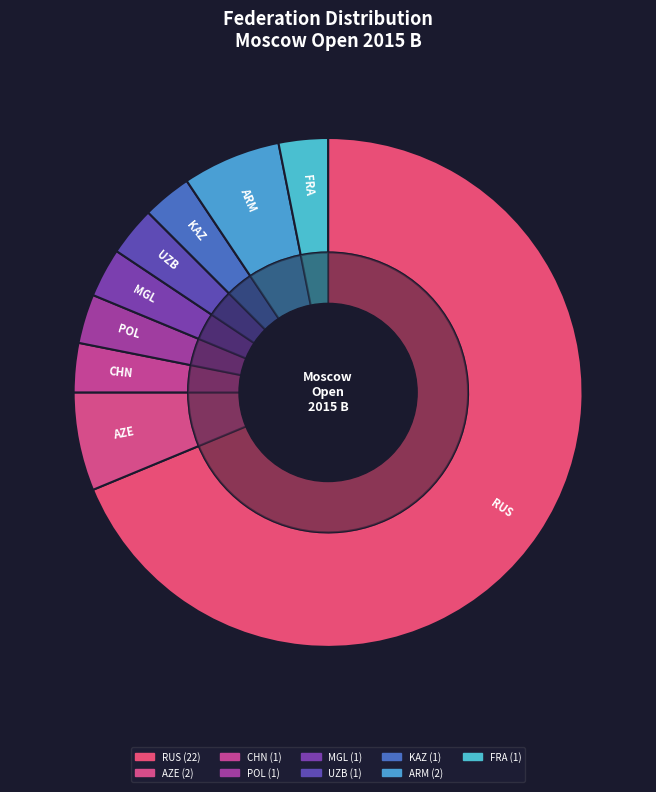

True or false: MGL accounts for 3% of the total.

True